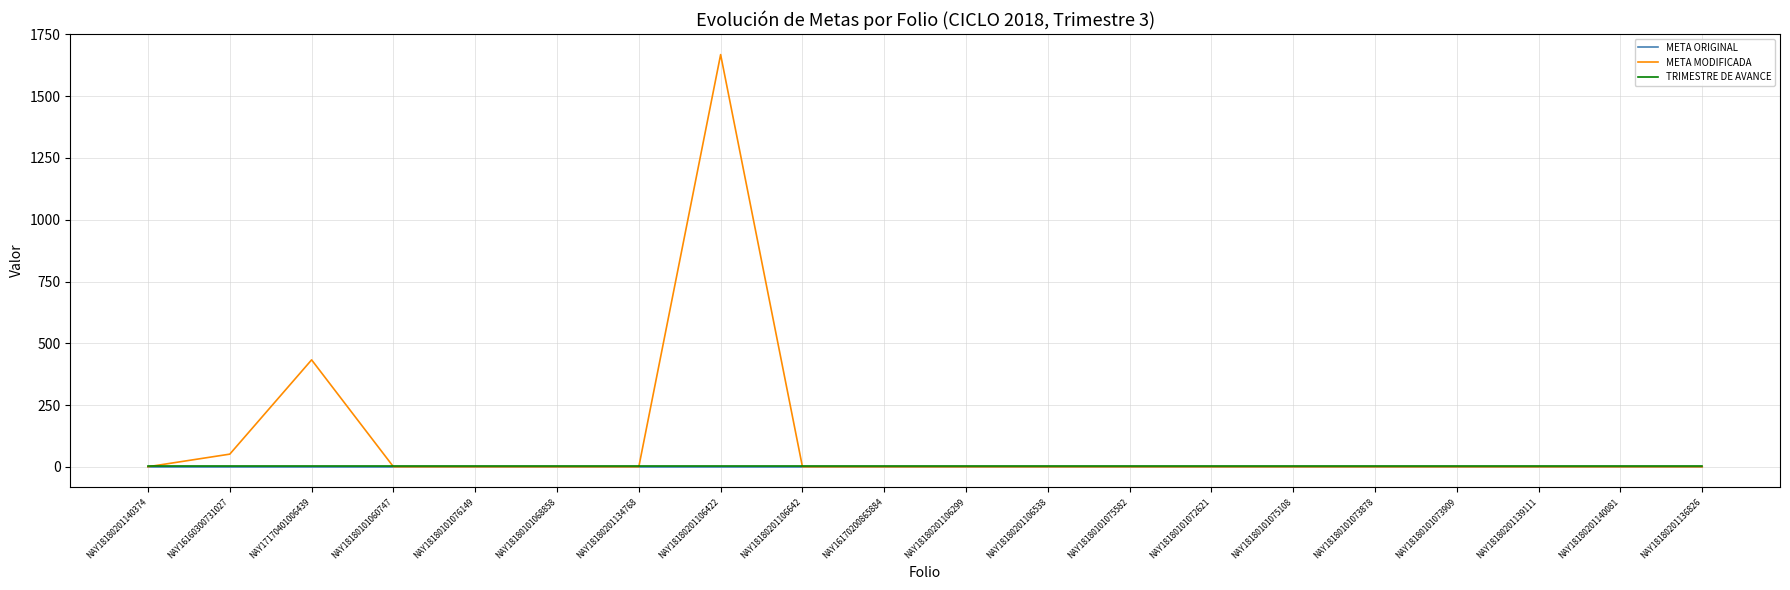

In META MODIFICADA, how many points are higher than both neighbors (excluding endpoints)?

2